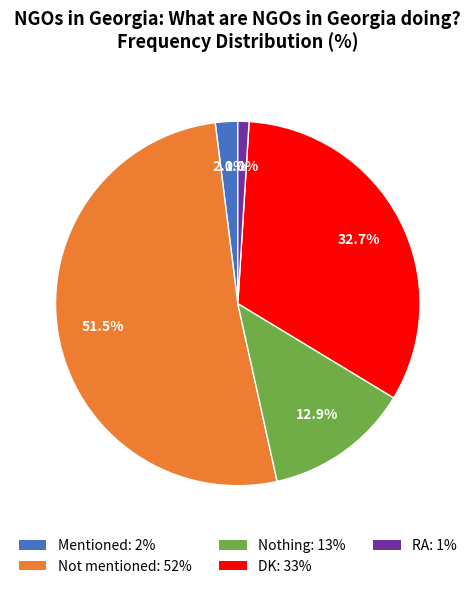

To the nearest percent, what is the difference between the largest and smallest slice percentages?

50%